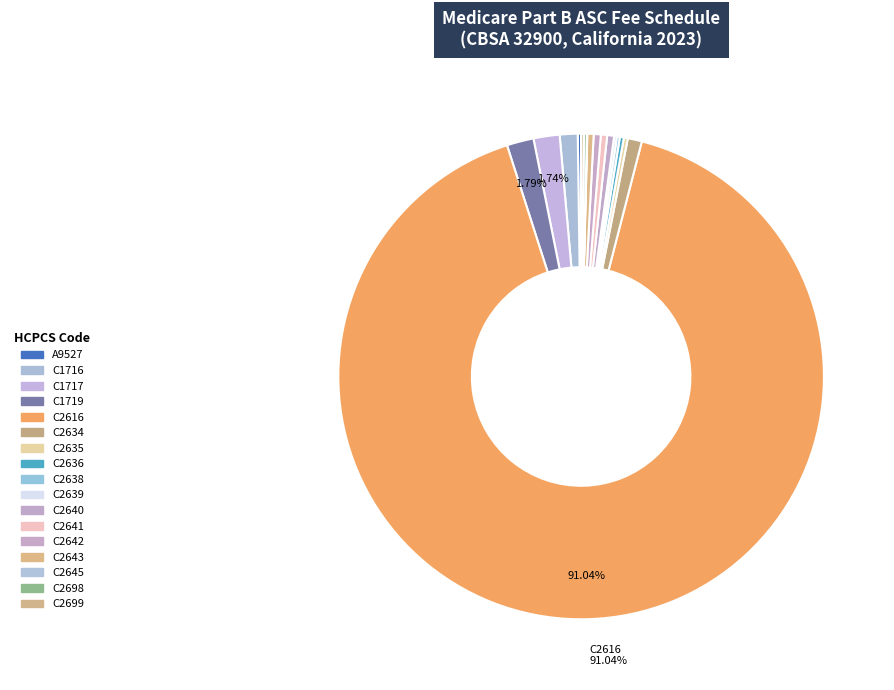

Which has a higher value, C1716 or C2642?

C1716